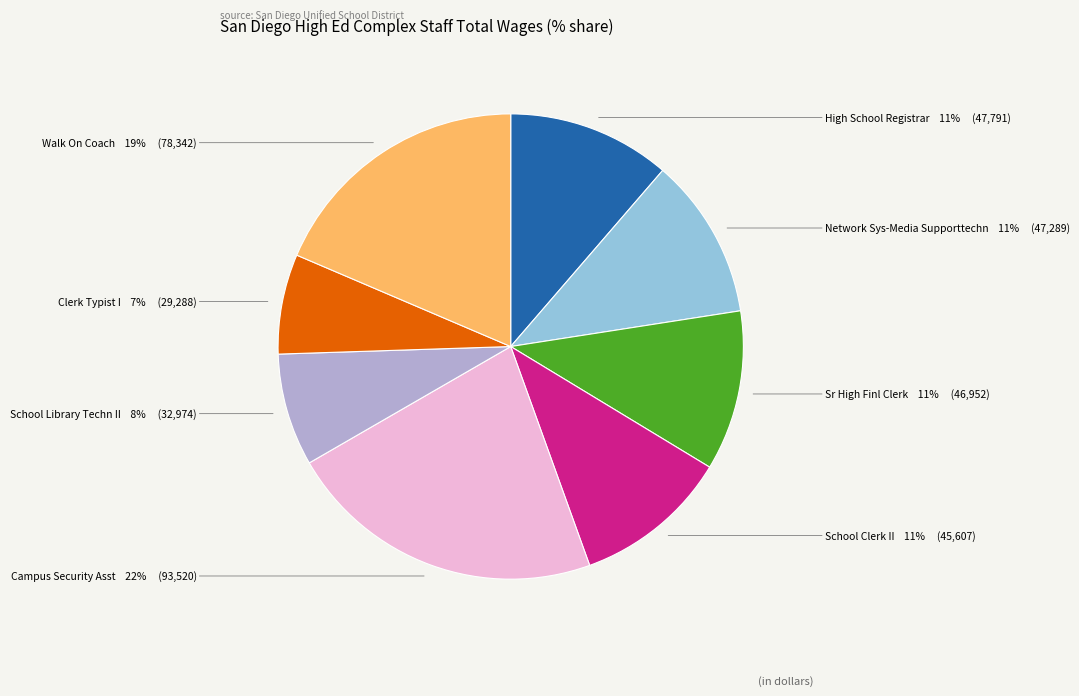

Is there a majority slice in this chart?

No